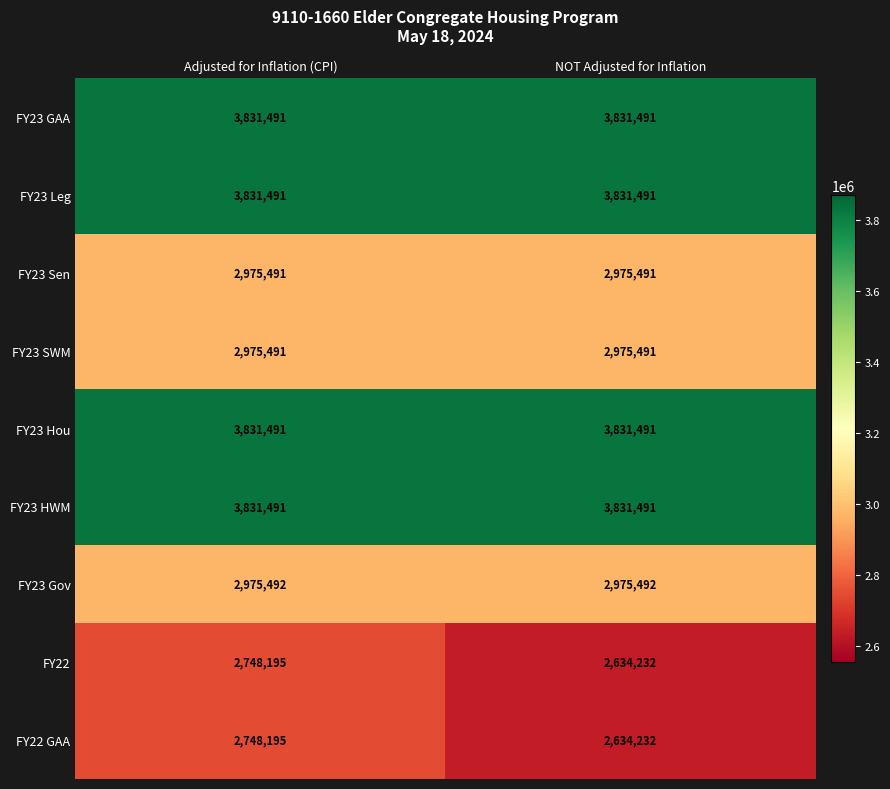

How many data points does each series have?

2